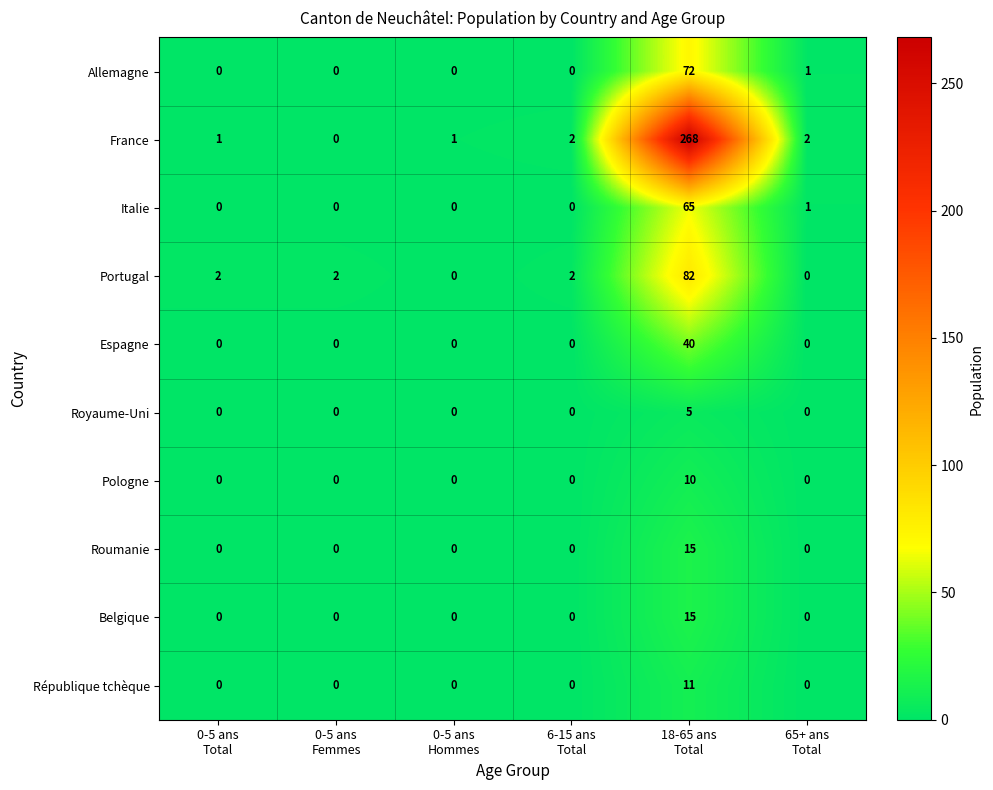

How many Pologne values are between 0 and 1?

5